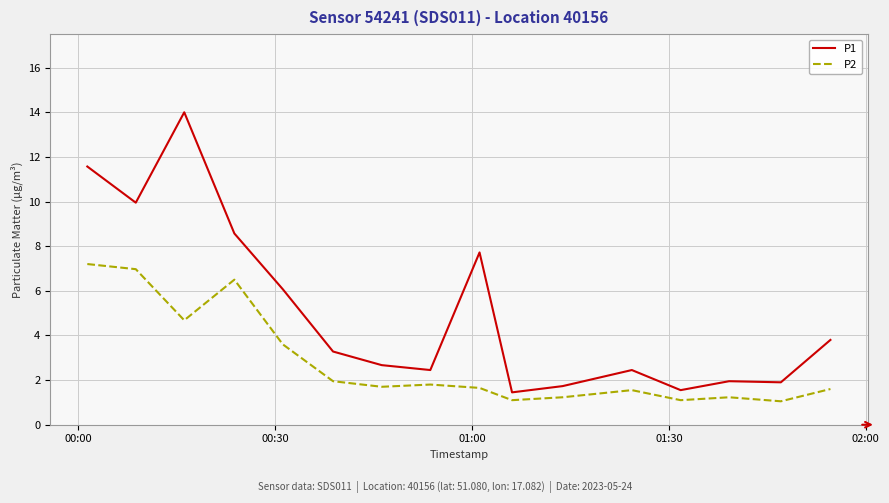

Which series has the widest spread of values?

P1